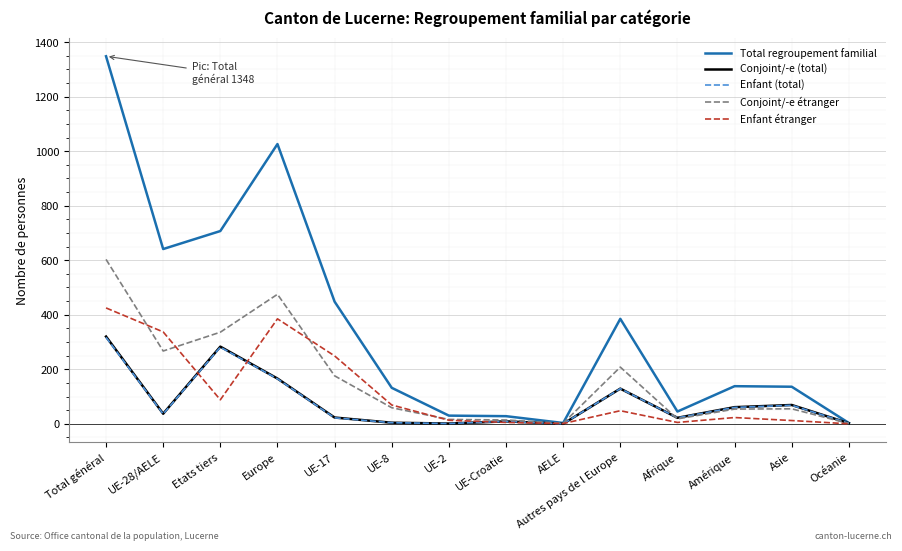

What are all the series names shown in the legend?

Total regroupement familial, Conjoint/-e (total), Enfant (total), Conjoint/-e étranger, Enfant étranger